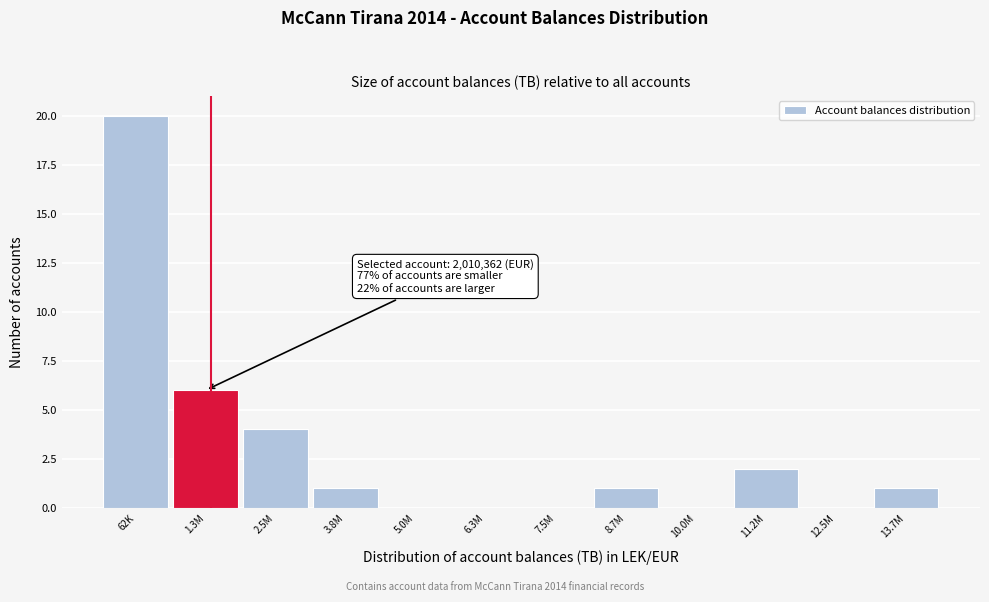

Reading left to right, list all the values displayed in this chart.

62K=20	1.3M=6	2.5M=4	3.8M=1	5.0M=0	6.3M=0	7.5M=0	8.7M=1	10.0M=0	11.2M=2	12.5M=0	13.7M=1